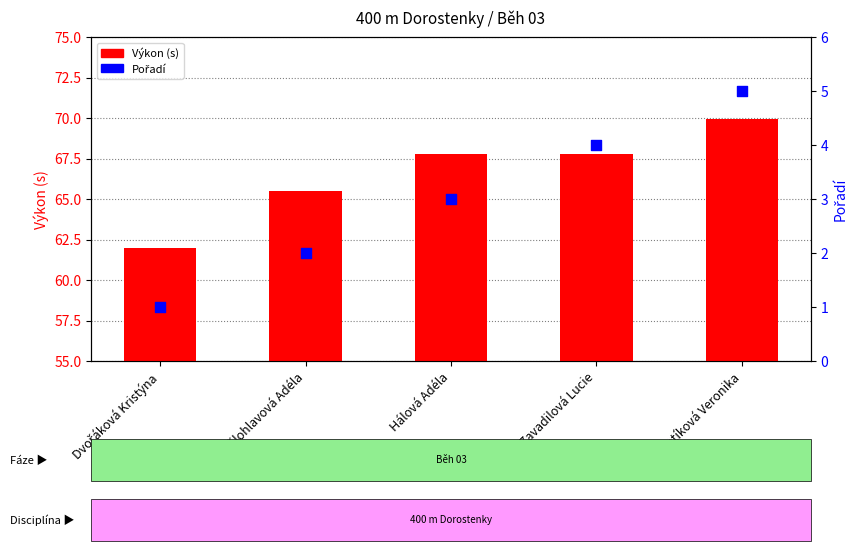

Which series contains the highest Y value?

Výkon